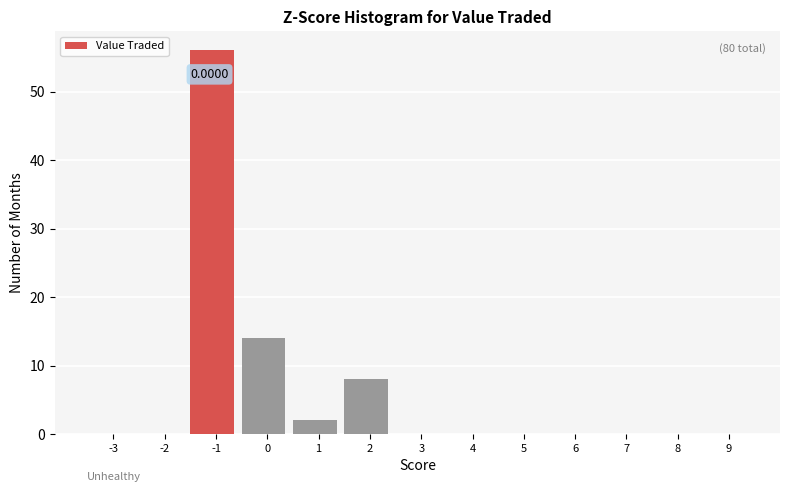

What is the sum of all values?

80